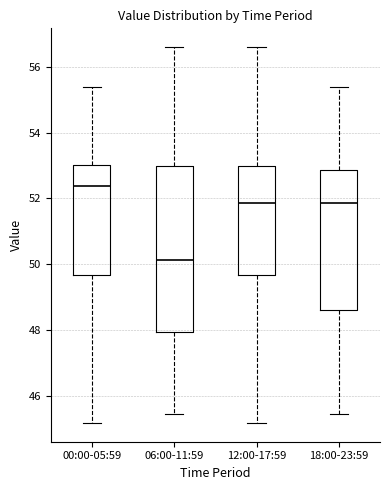

Where is the lower edge of the box for 12:00-17:59 on the y-axis? The values are not printed on the chart, so give them approximately, as read against the axis.

49.6